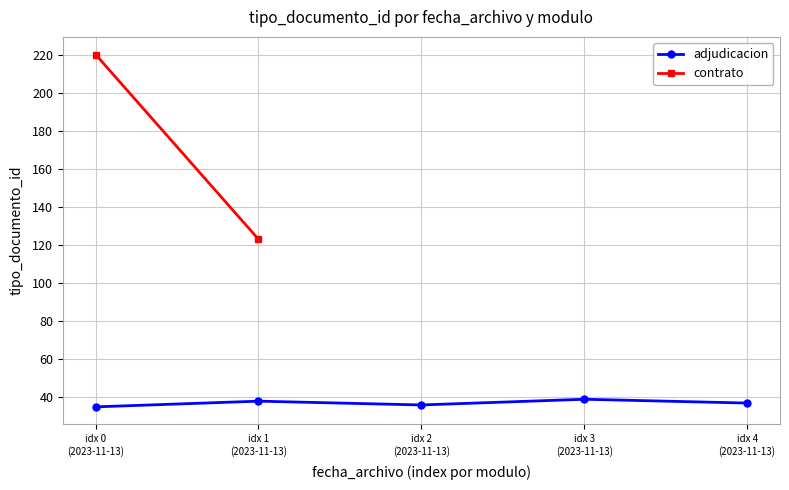

What is the value of the adjudicacion point at the 3rd from the left?

36